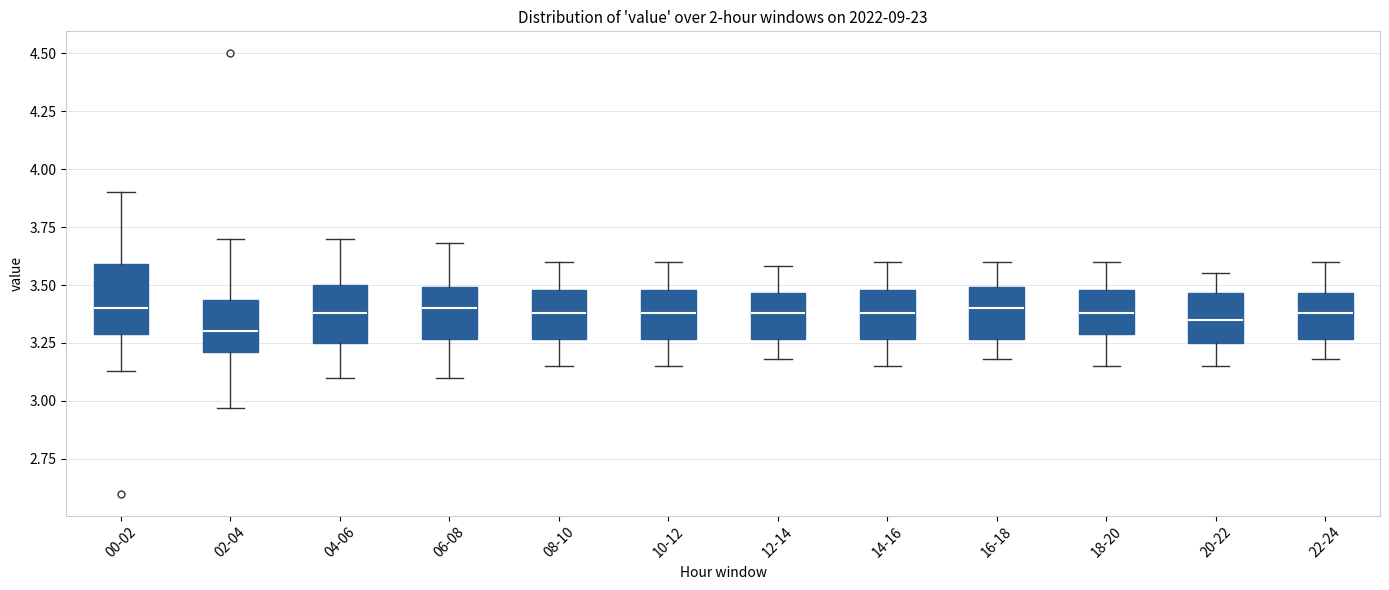

Which box's median line is the lowest?

02-04